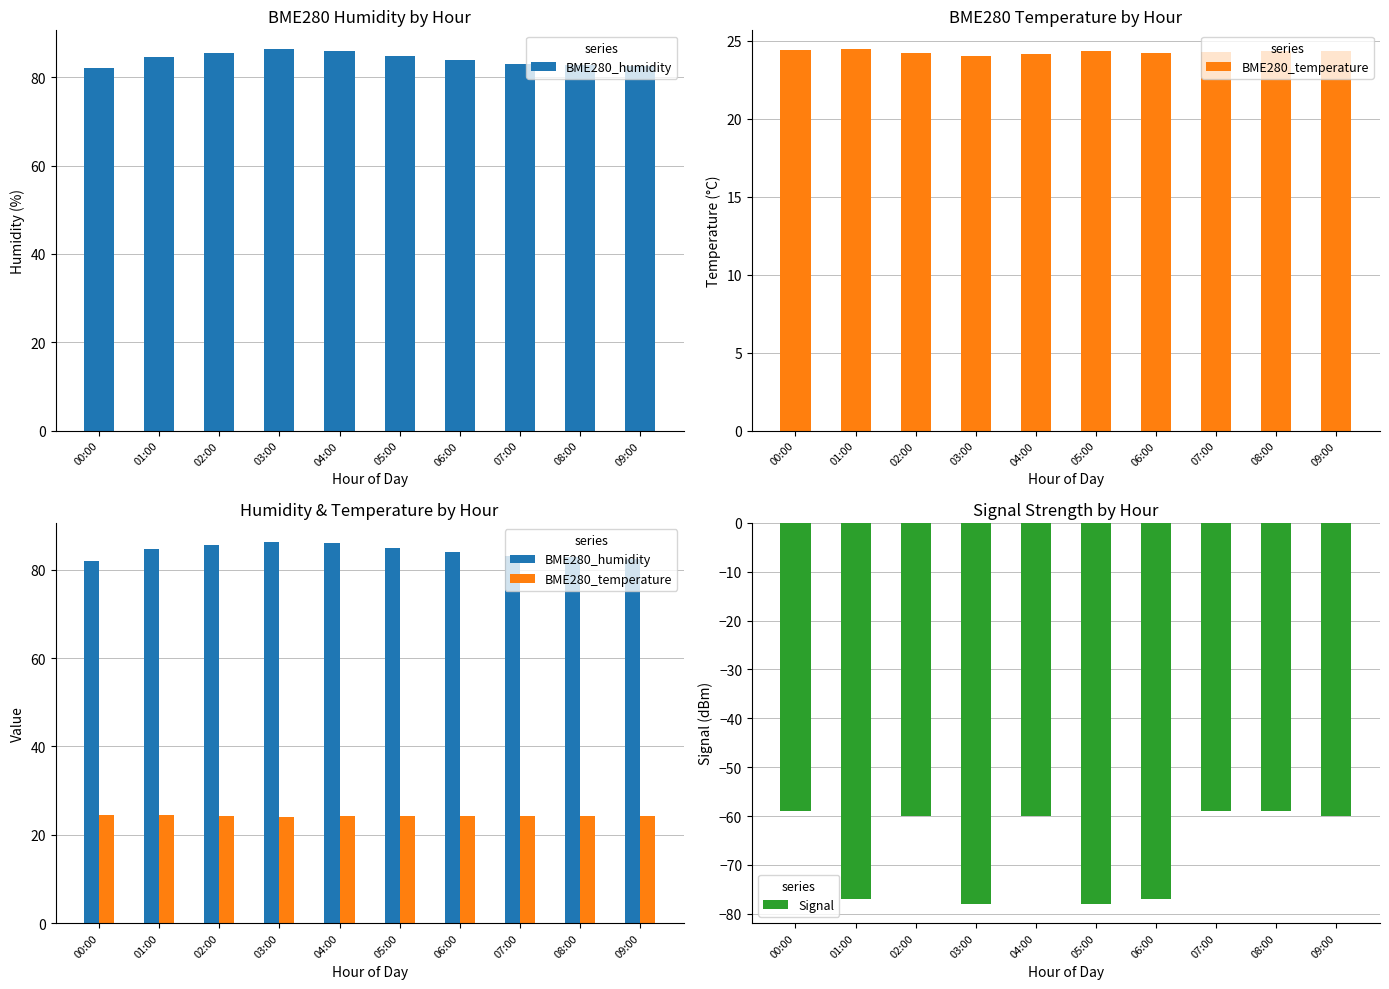

Which category has the highest value in the BME280_temperature series?

01:00